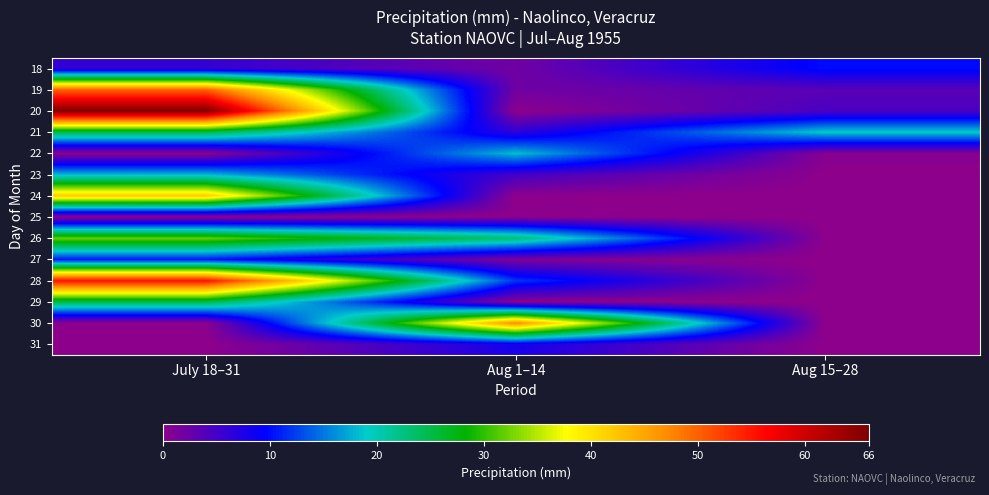

At which category is the sum across all series the highest?

July 18–31